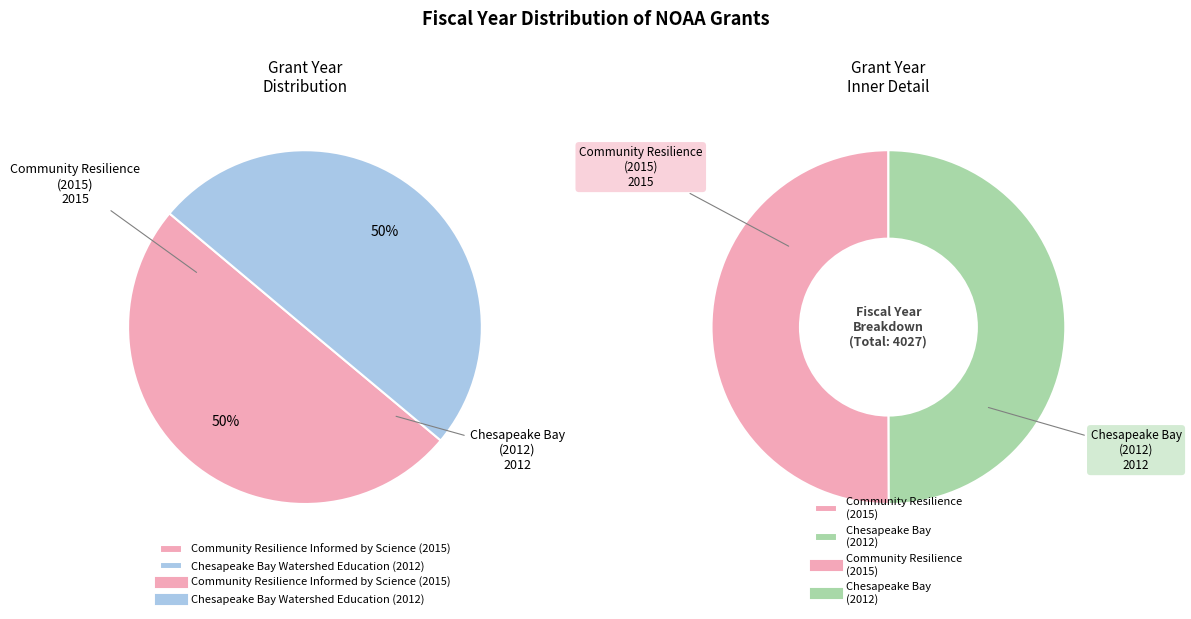

Count the number of slices in the pie.

2